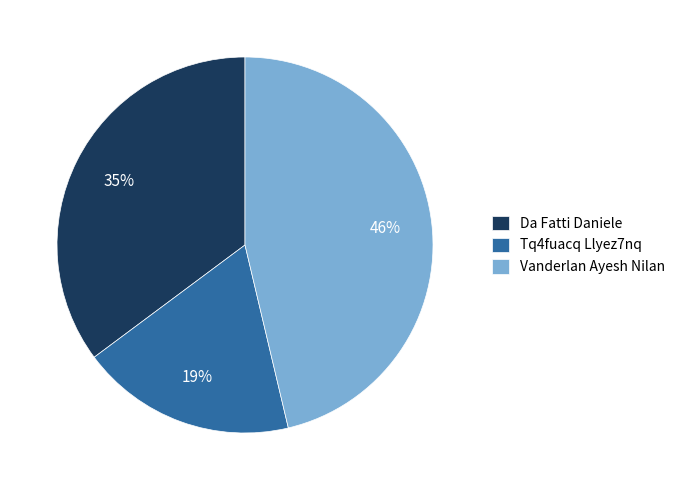

The Da Fatti Daniele slice represents 35% of the pie. True or false?

True